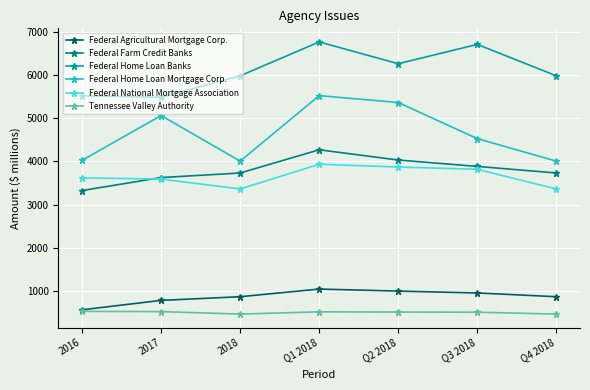

True or false: Federal Home Loan Mortgage Corp. and Federal Farm Credit Banks intersect in this chart.

False